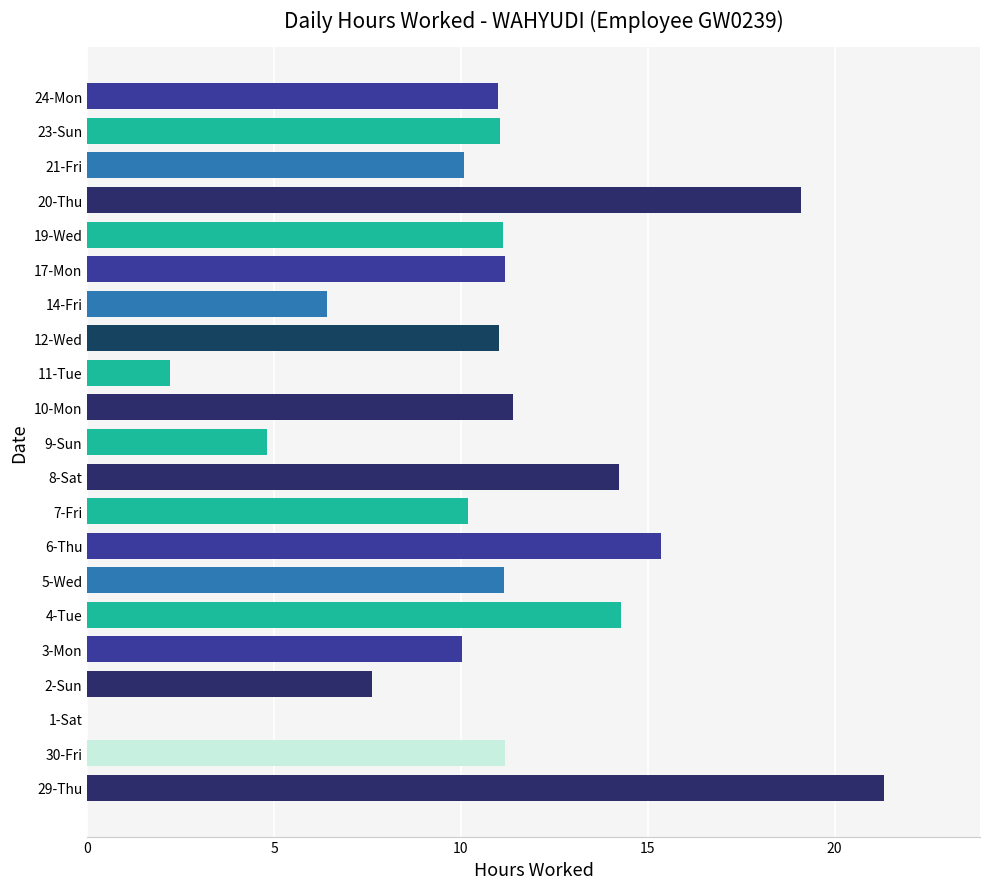

What is the average value?

10.7